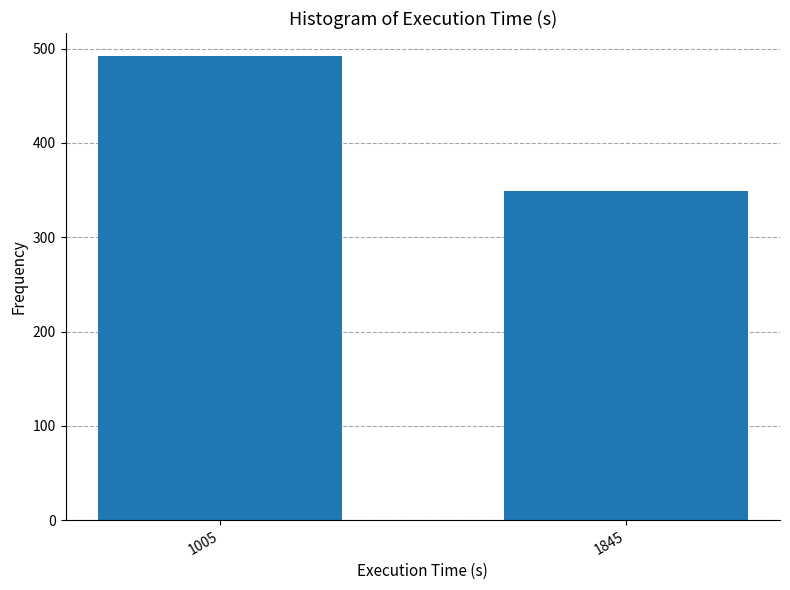

Reading left to right, list all the values displayed in this chart.

1005=492	1845=349